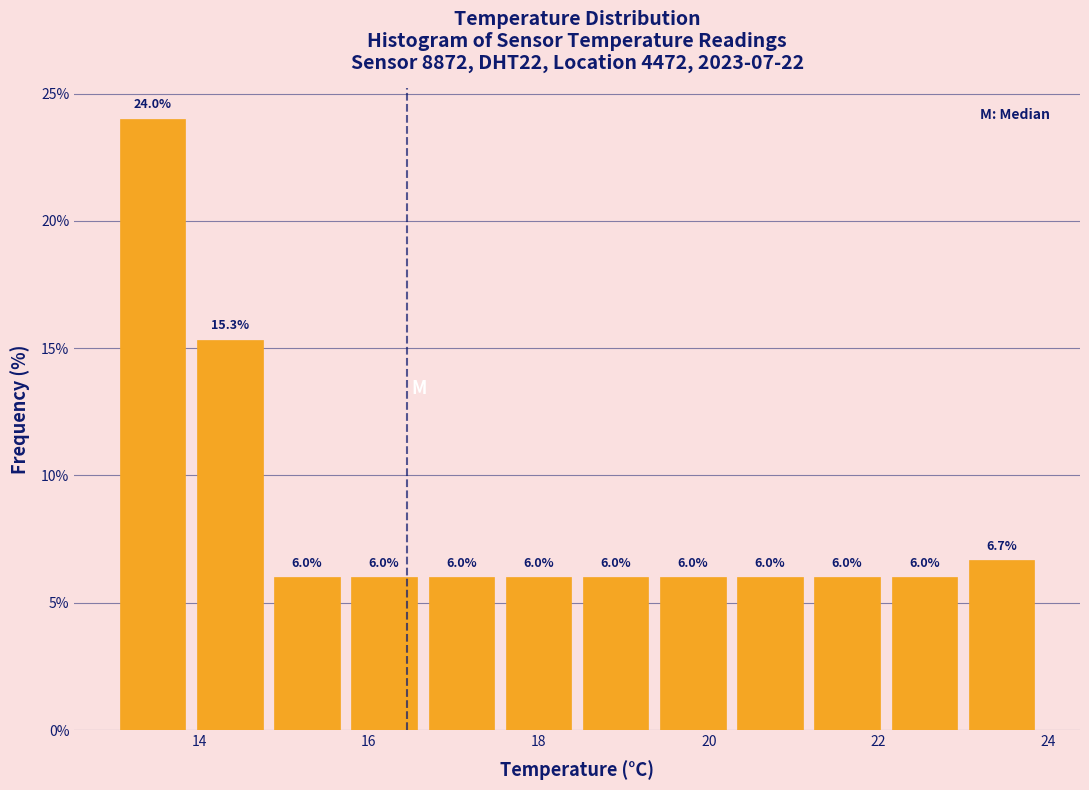

Reading left to right, transcribe this chart: for each bar, give the range it covers on the x-axis and its height. The bar edges are not printed on the chart, so give them approximately, as read against the axis.

13.0 to 14.0: 24.0
14.0 to 14.8: 15.3
14.8 to 15.8: 6.0
15.8 to 16.6: 6.0
16.6 to 17.6: 6.0
17.6 to 18.4: 6.0
18.4 to 19.4: 6.0
19.4 to 20.2: 6.0
20.2 to 21.2: 6.0
21.2 to 22.0: 6.0
22.0 to 23.0: 6.0
23.0 to 24.0: 6.7